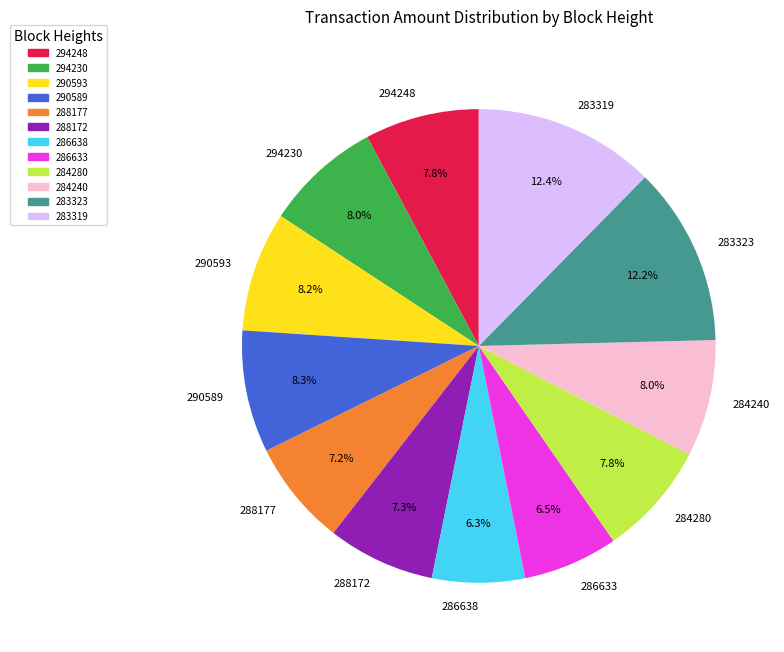

To the nearest percent, what percentage of the pie is 283319?

12%